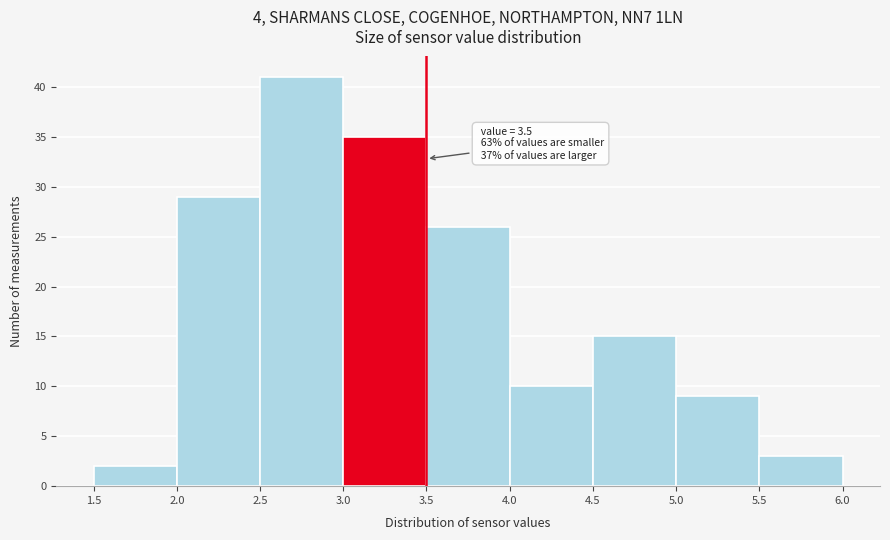

Which range on the x-axis has the tallest bar?

2.5 to 3.0